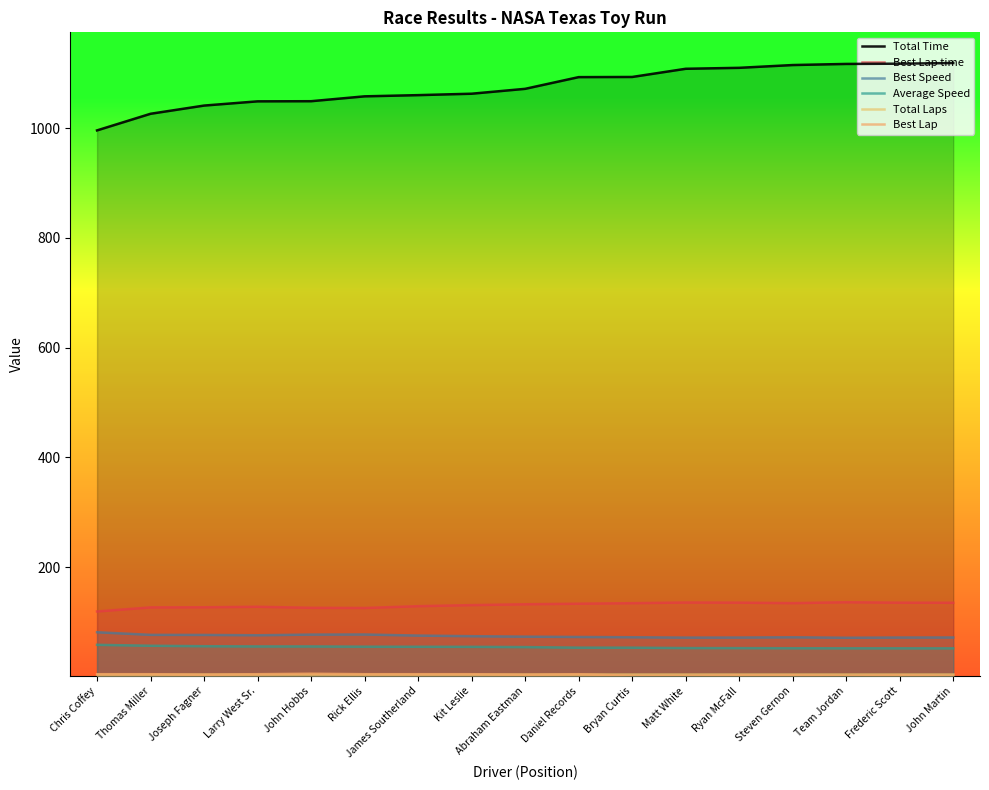

At how many categories does at least one series exceed 758?

17